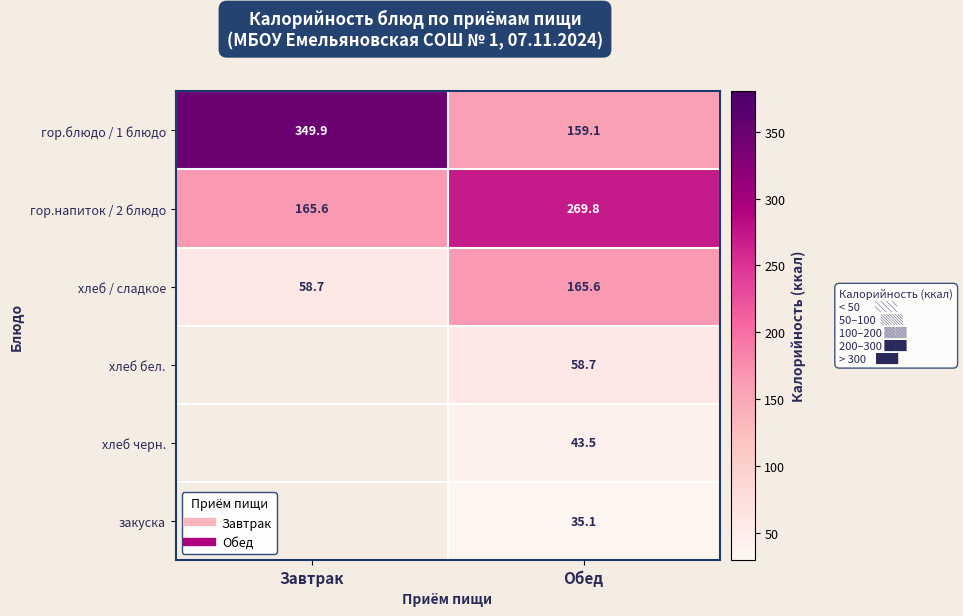

Count the number of categories in the chart.

2